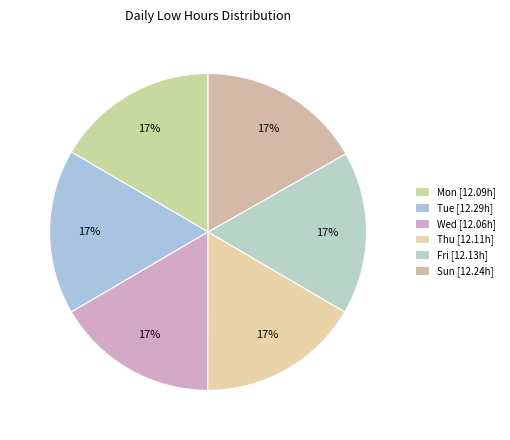

Is there any slice that represents more than half of the pie?

No